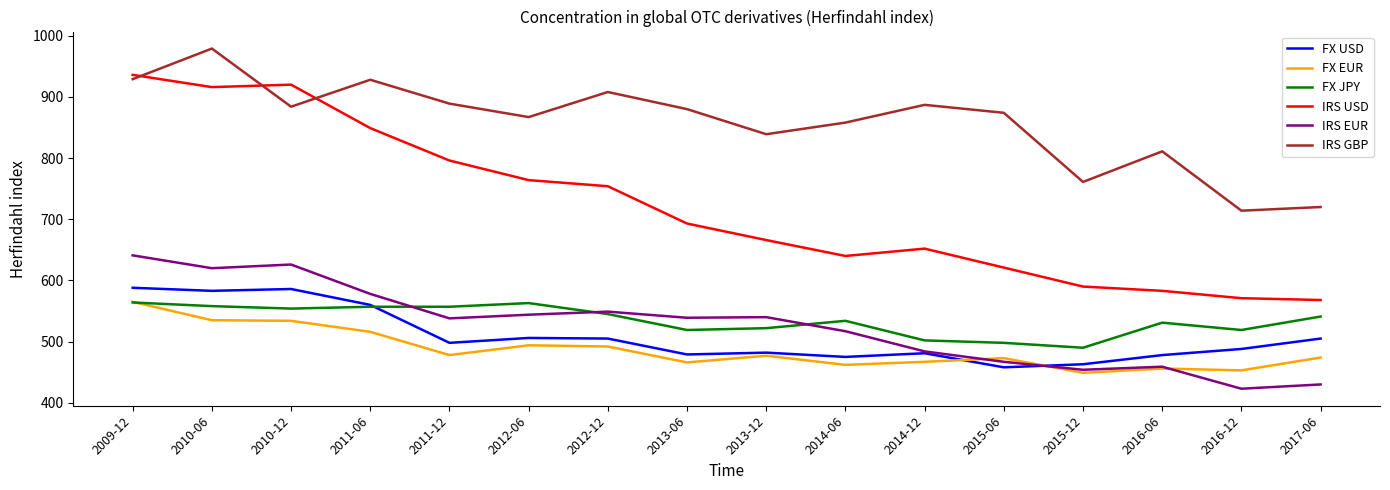

Is it true that FX USD equals 498 at 2011-12?

True